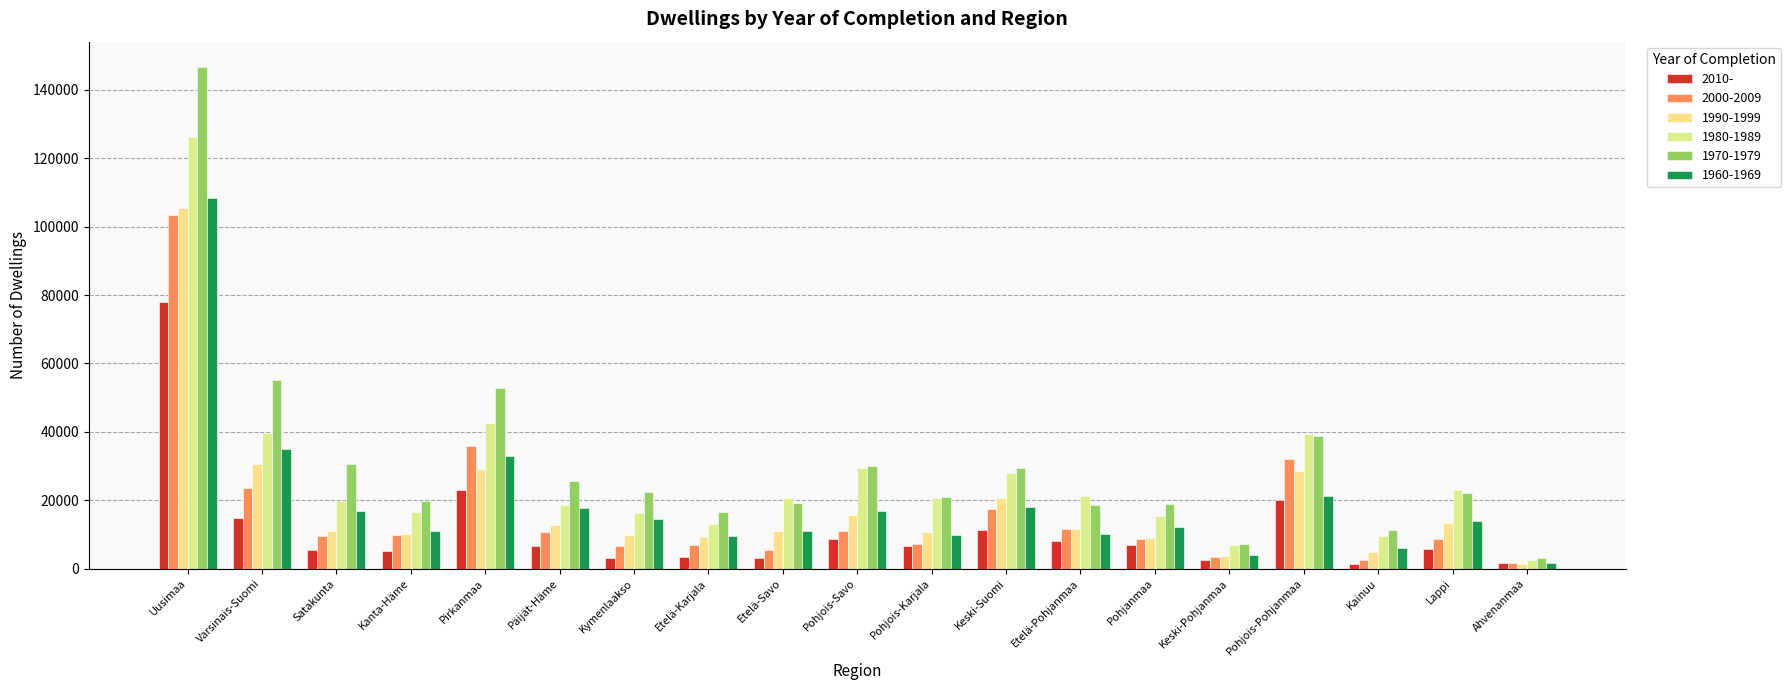

What is the value of the 2010- bar at the 11th from the left?

6528